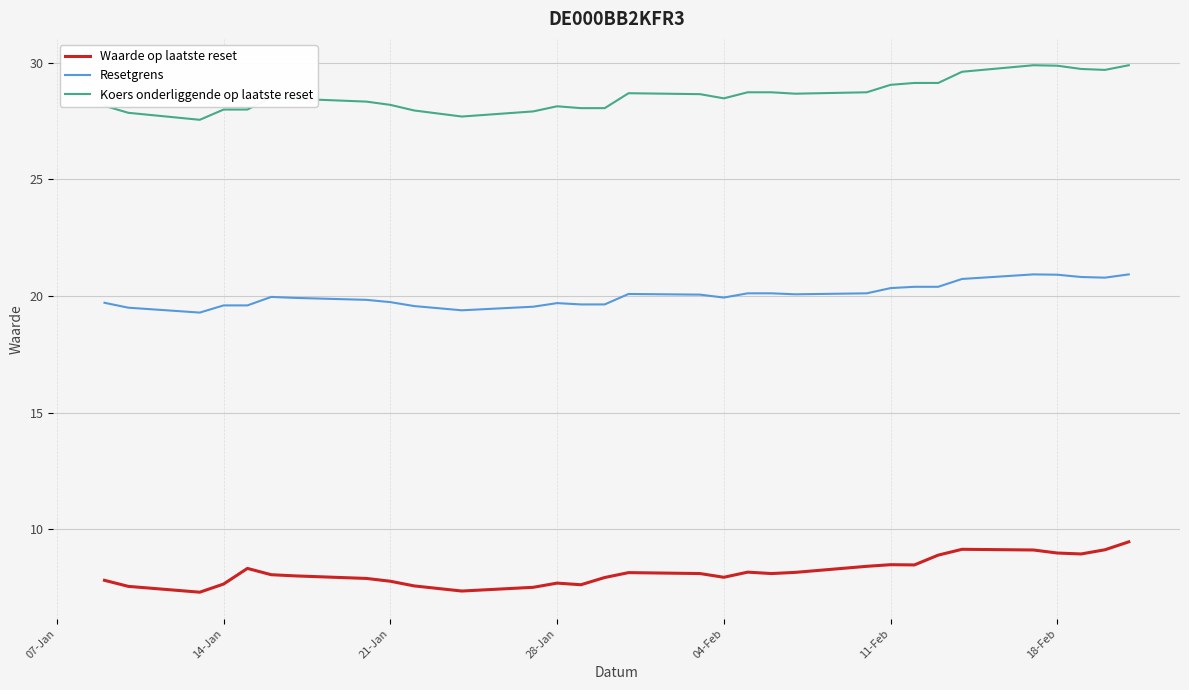

What is the difference between the maximum and minimum values in the Resetgrens series?

1.6